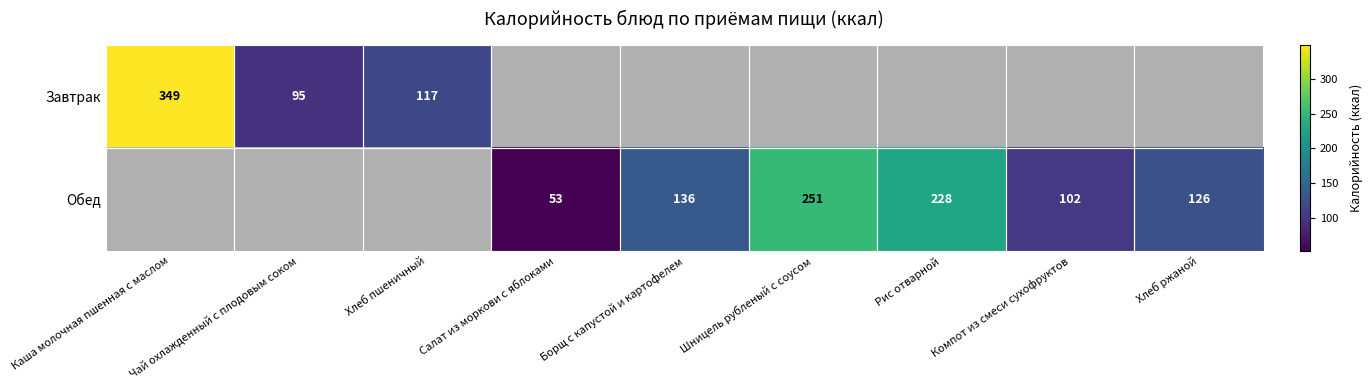

Is it true that Обед equals 102 at Компот из смеси сухофруктов?

True